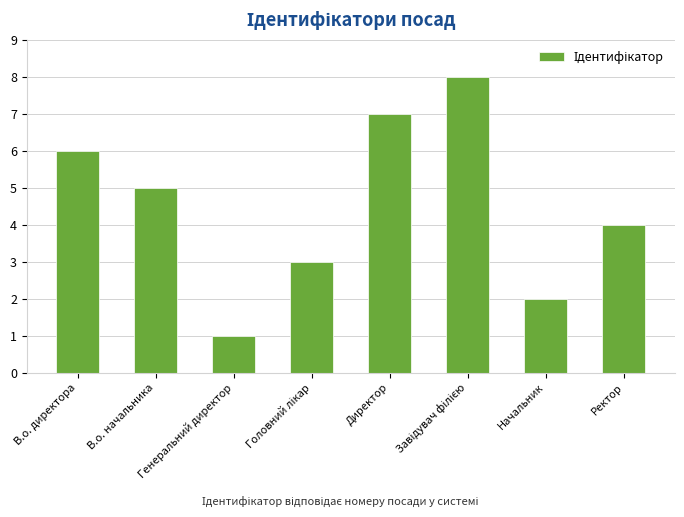

How many categories are shown in the chart?

8